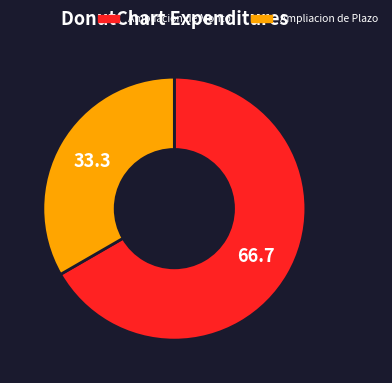

Is Ampliacion de Monto the majority of the pie?

Yes